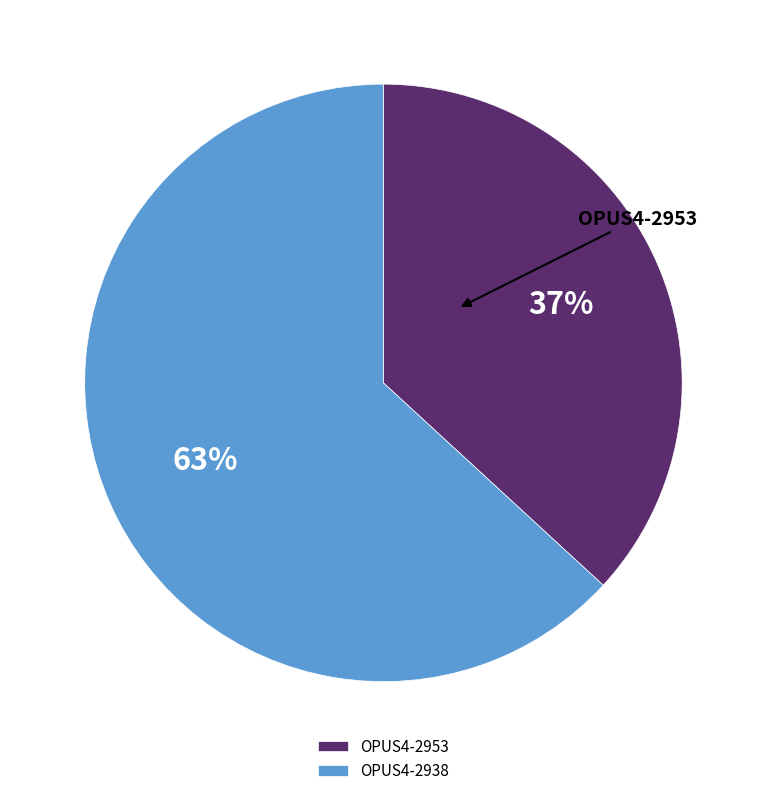

To the nearest percent, what portion does OPUS4-2953 represent?

37%